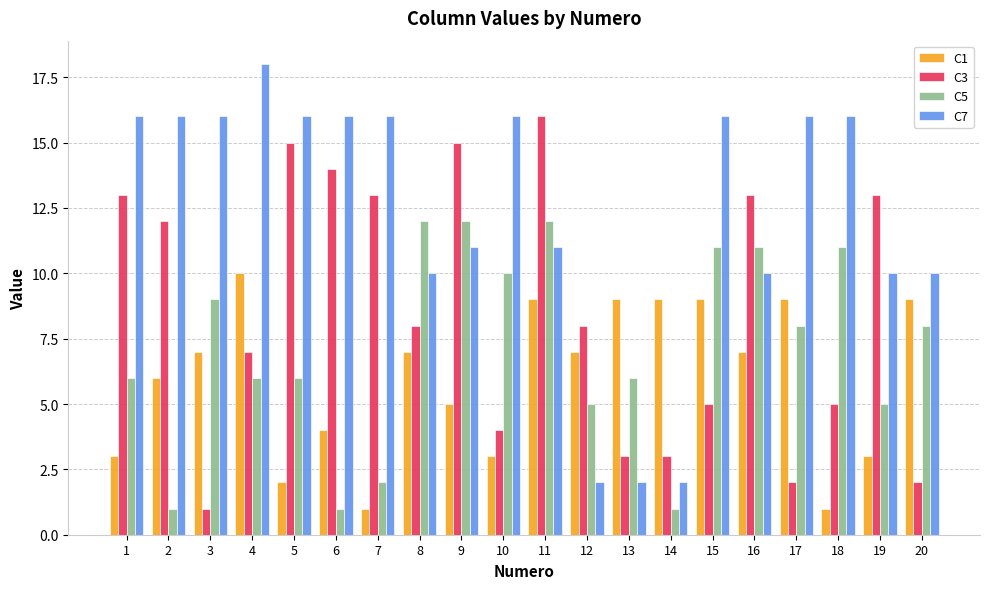

Between 14 and 15, which series saw the biggest shift?

C7